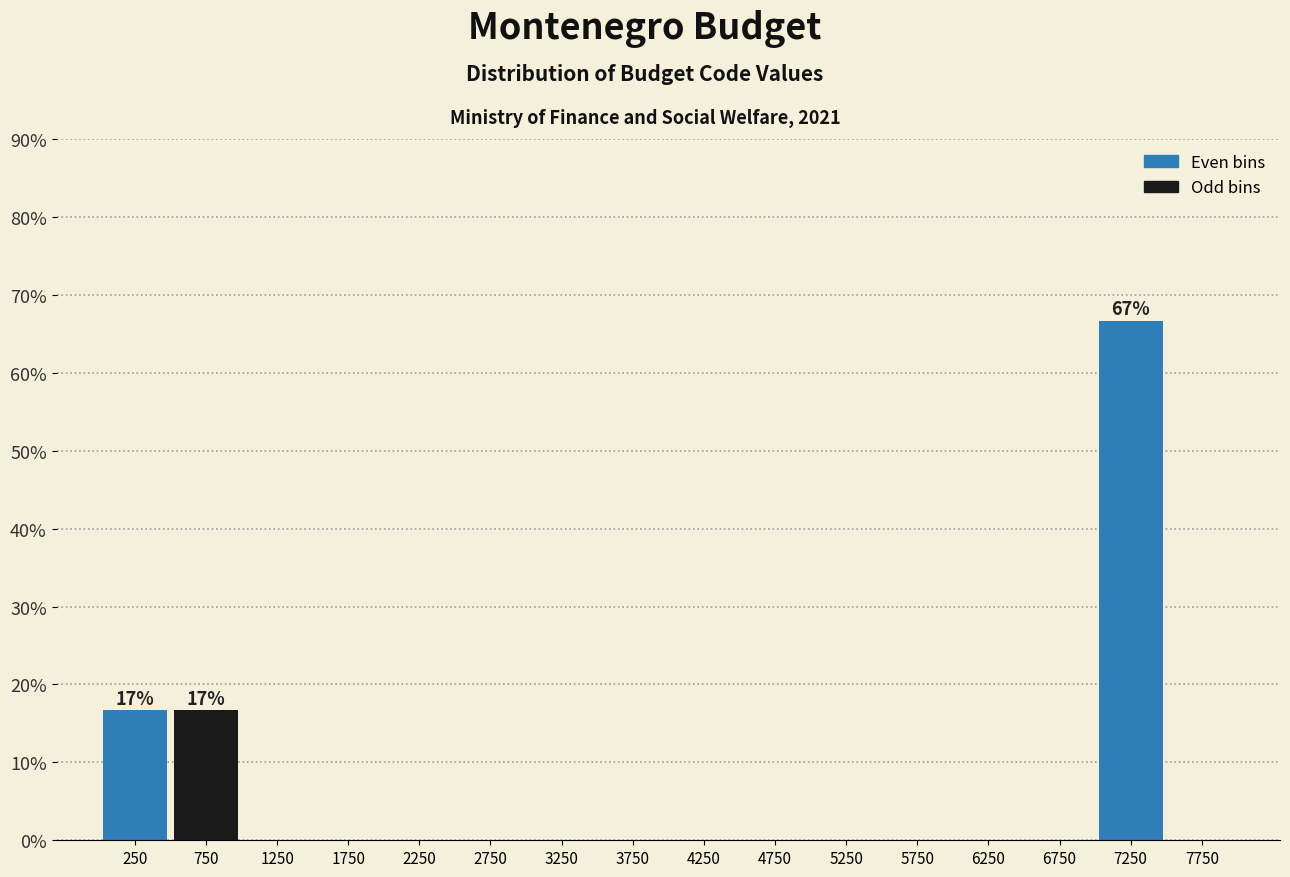

Over which range of the x-axis is the bar tallest?

7000 to 7500